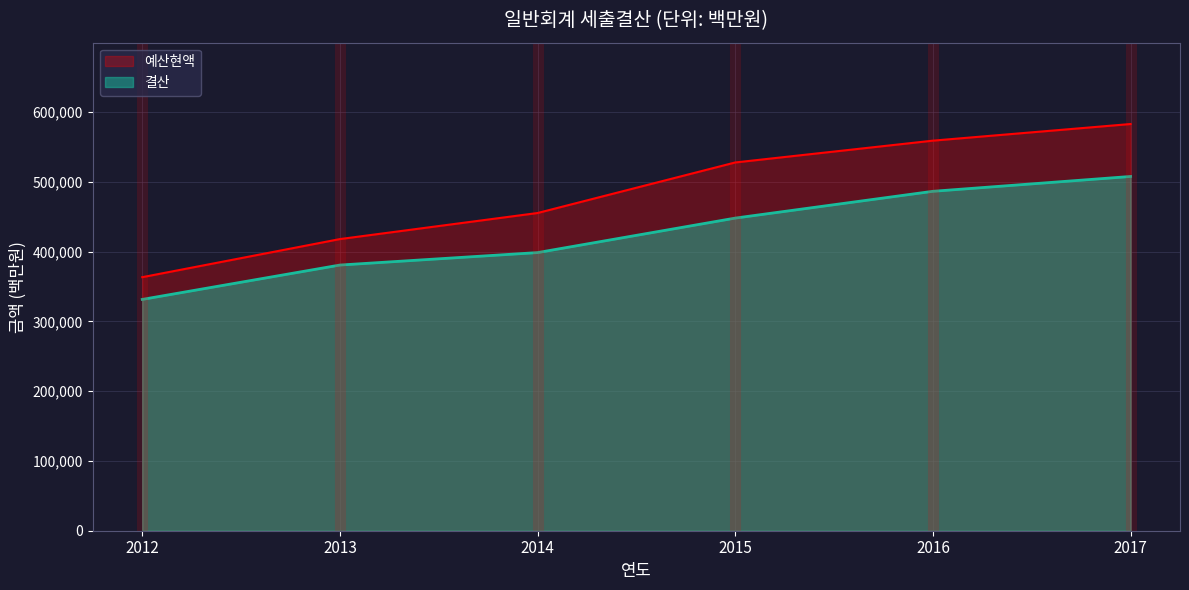

Which series changed the most between 2012 and 2017?

예산현액